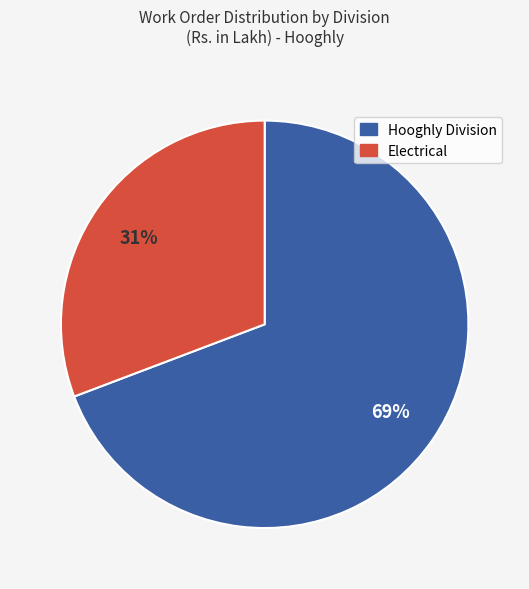

Does any single category account for the majority?

Yes